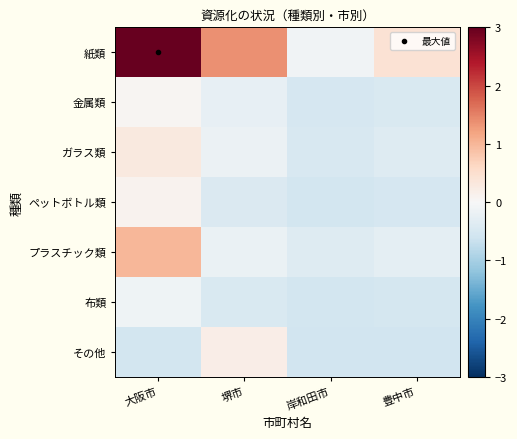

Which series has the largest range (max minus min)?

紙類